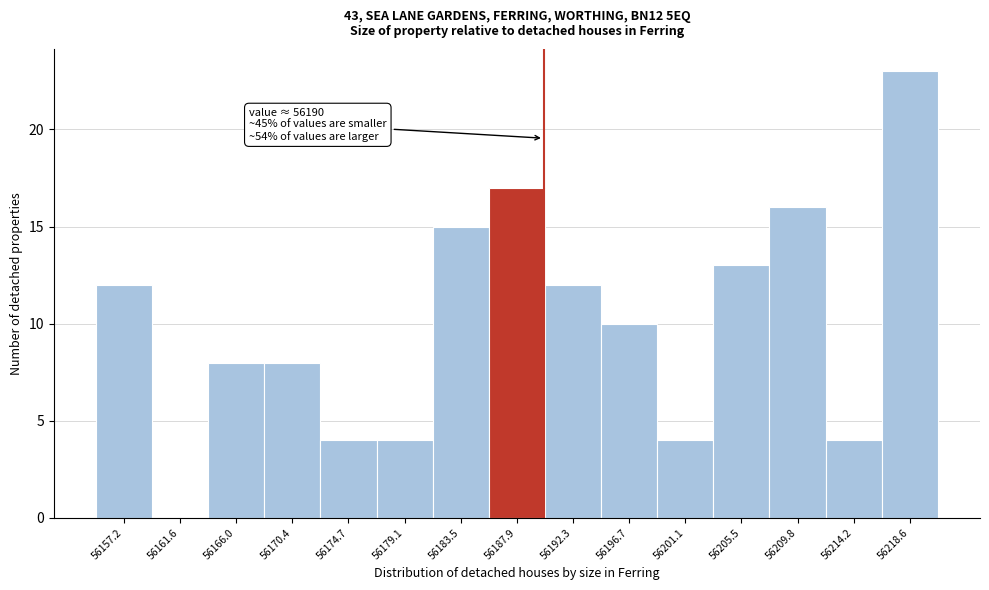

Over which range of the x-axis is the bar tallest?

56216.5 to 56221.0